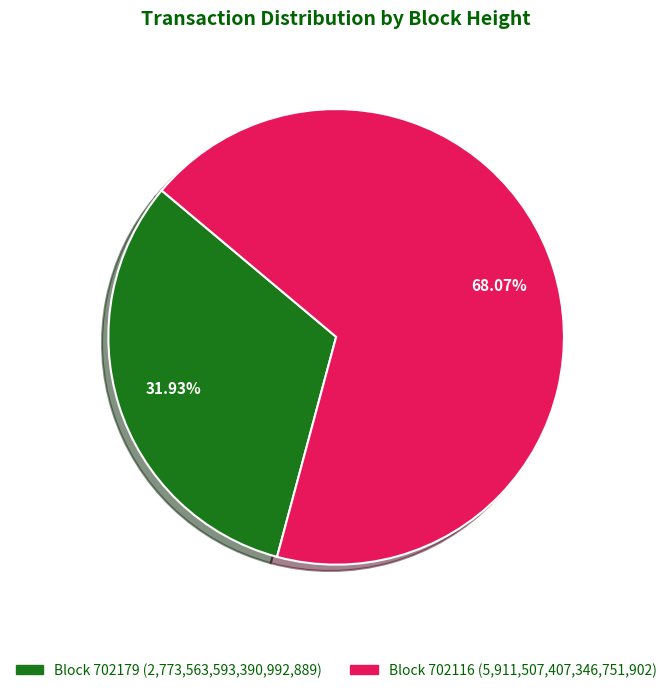

Does any single category account for the majority?

Yes